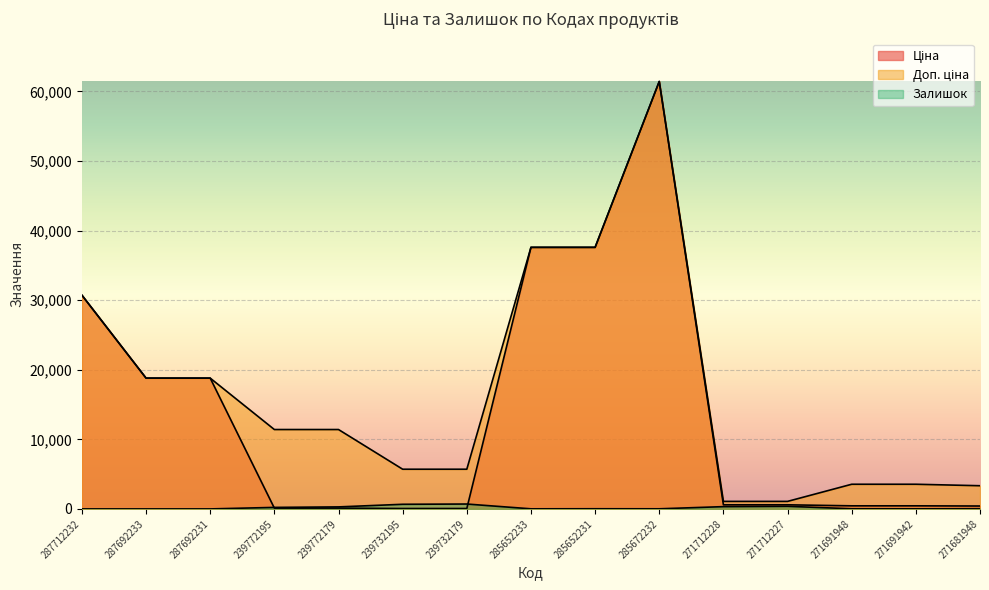

Rank the series by their maximum value, from highest to lowest.

Ціна, Доп. ціна, Залишок